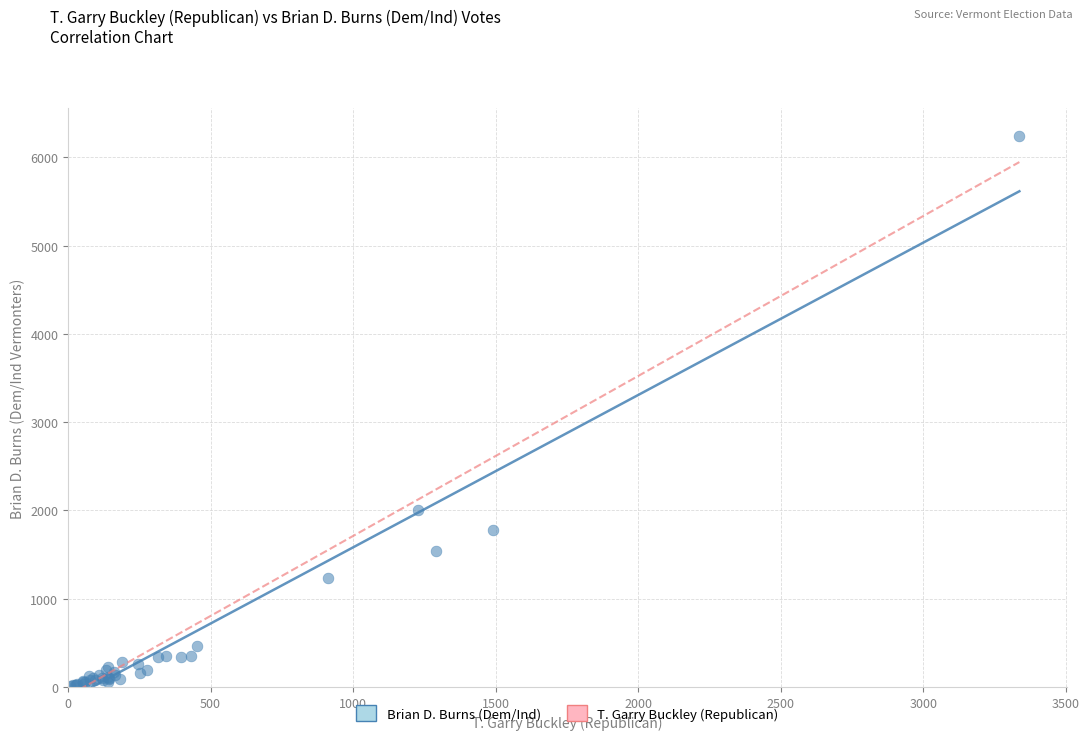

What Y value in the scatter plot is closest to 3128?

2001